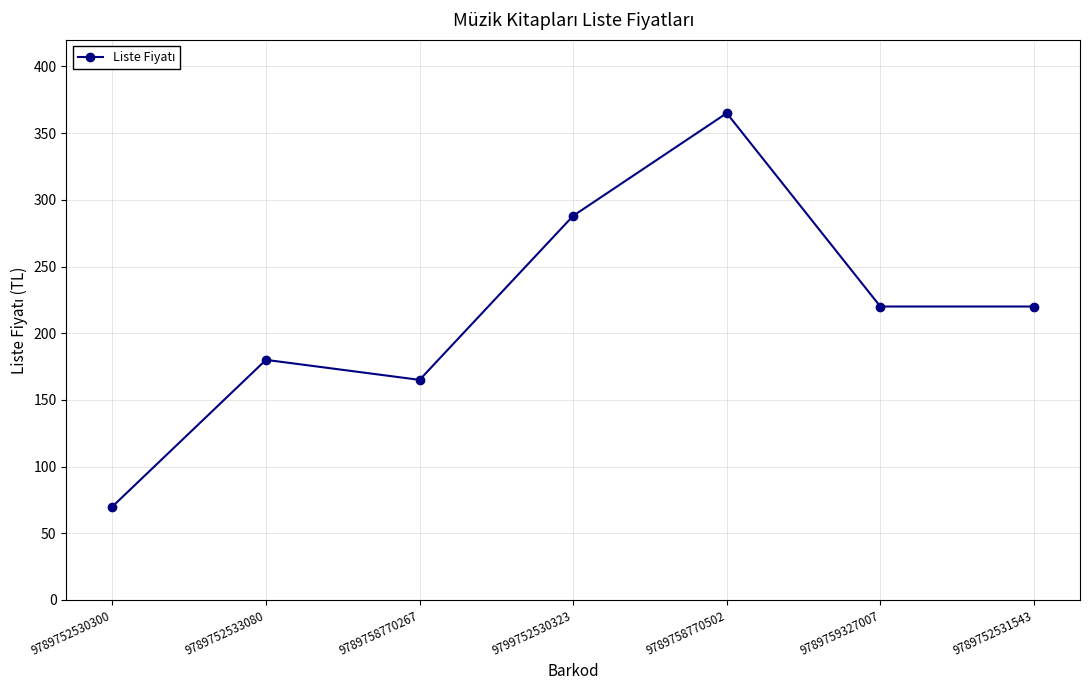

What is the smallest value displayed?

70